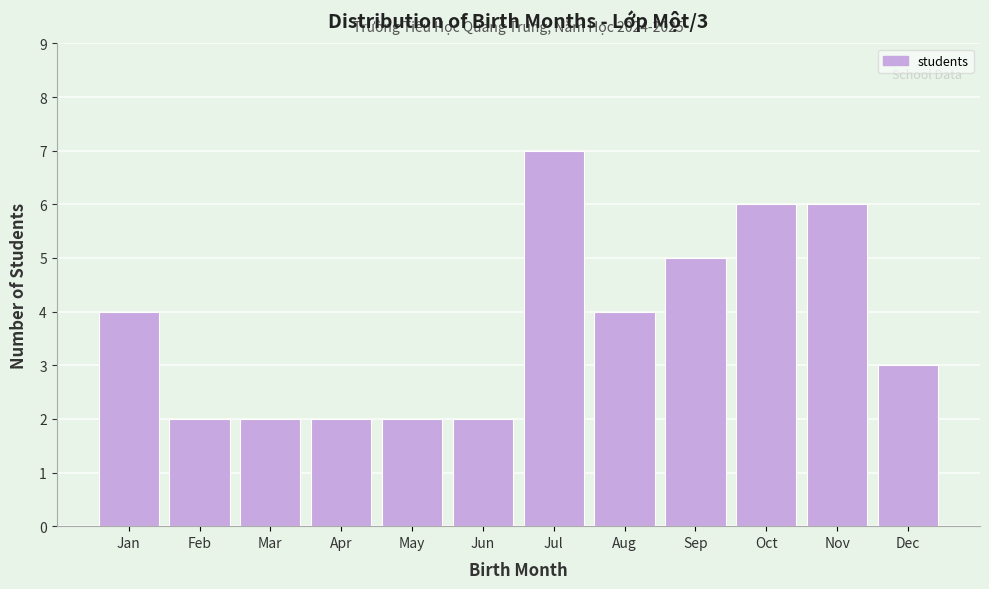

Reading left to right, transcribe all the data shown in this chart.

4	2	2	2	2	2	7	4	5	6	6	3